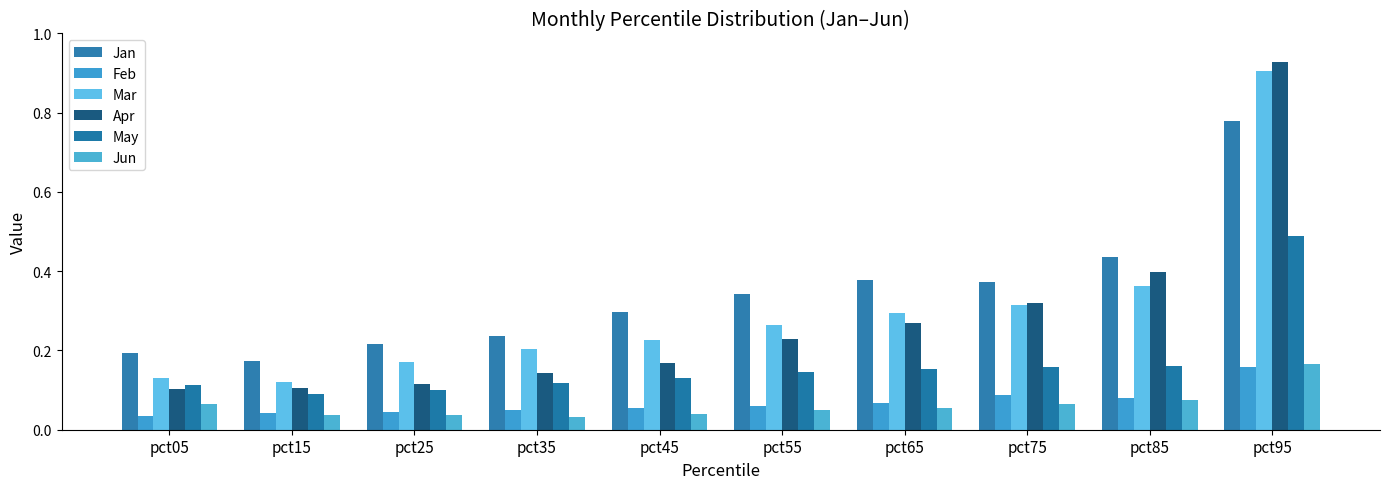

Which series has the largest range (max minus min)?

Apr